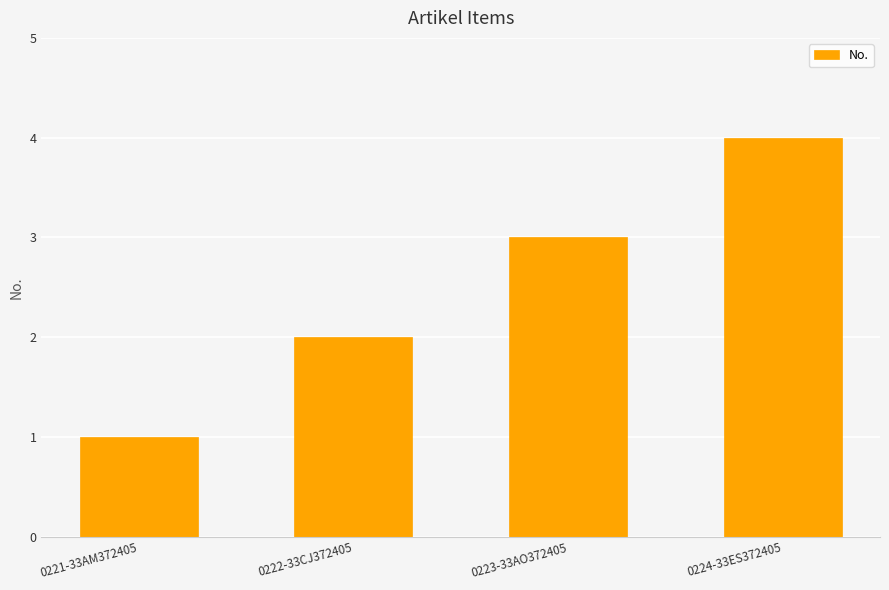

Where is the data nearest to the value 2?

0222-33CJ372405